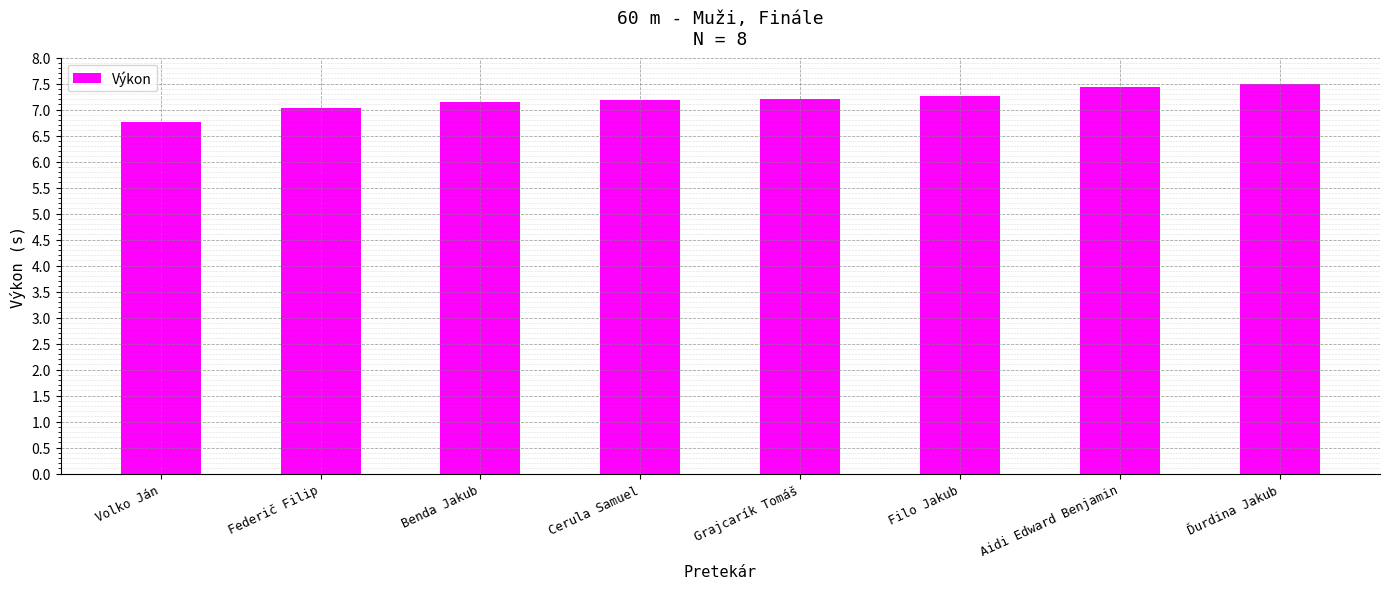

Where is the data nearest to the value 7?

Federič Filip